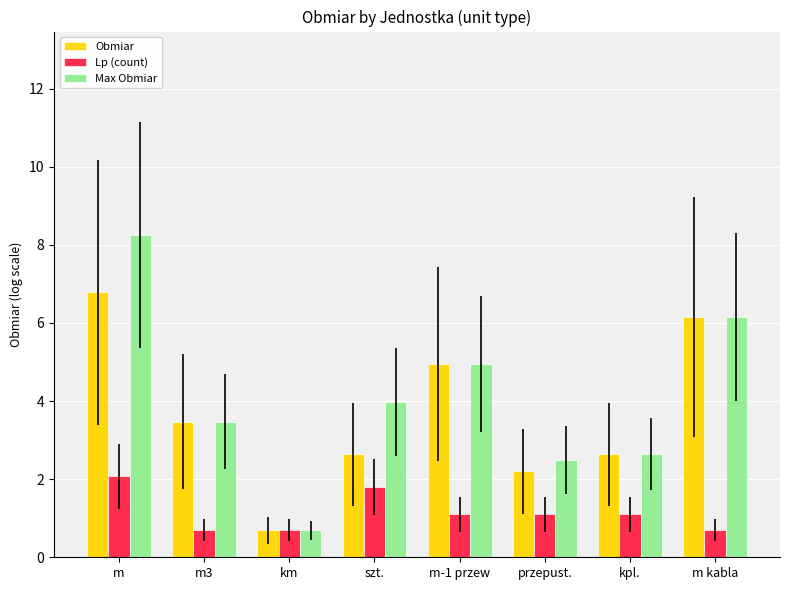

How many series are shown in this chart?

3